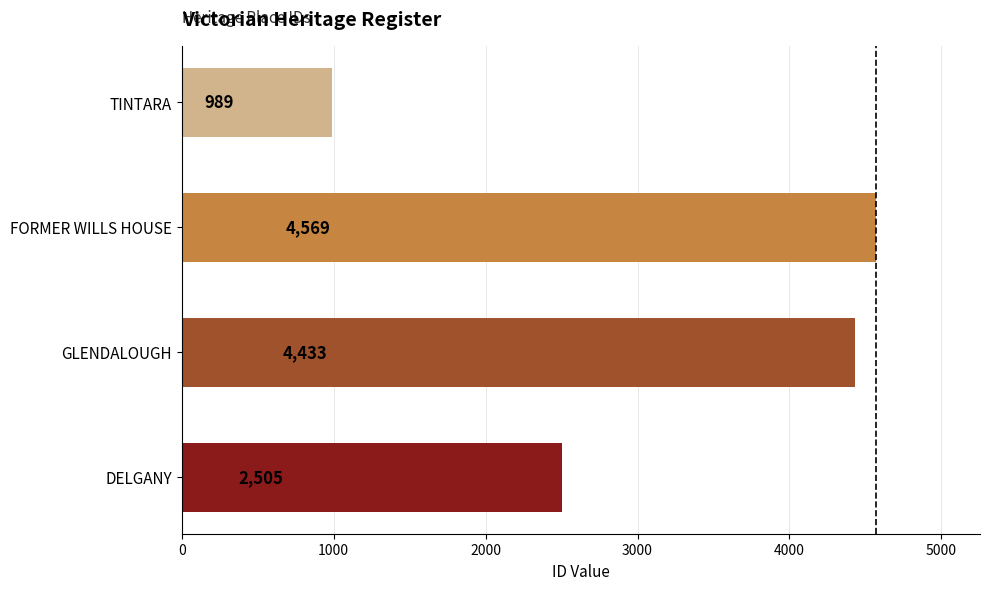

What is the ratio of the value at FORMER WILLS HOUSE to the value at GLENDALOUGH?

1.0